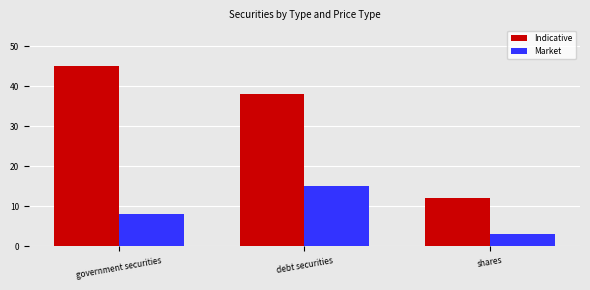

How many data points does each series have?

3